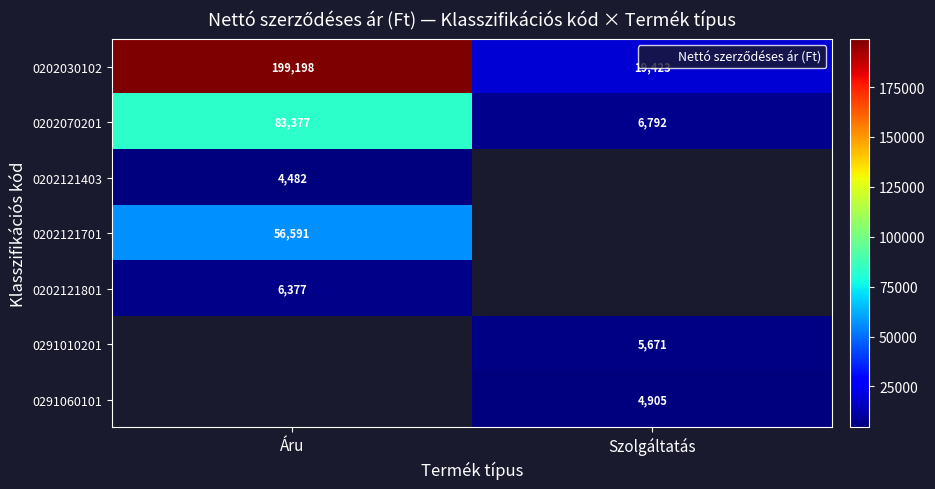

Count the 0202030102 values in the range 19423 to 199198.

2